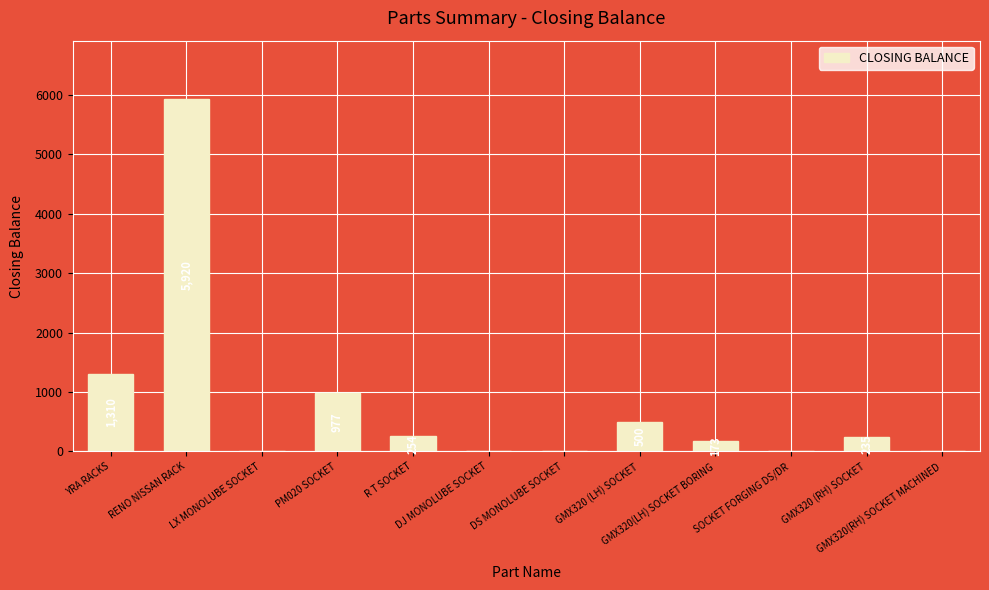

Which has a higher value, RENO NISSAN RACK or GMX320(RH) SOCKET MACHINED?

RENO NISSAN RACK